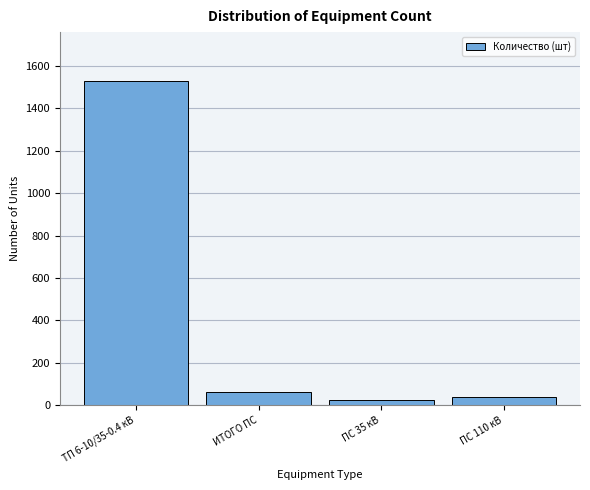

Reading left to right, what are all the values shown in this chart?

1529	62	25	37